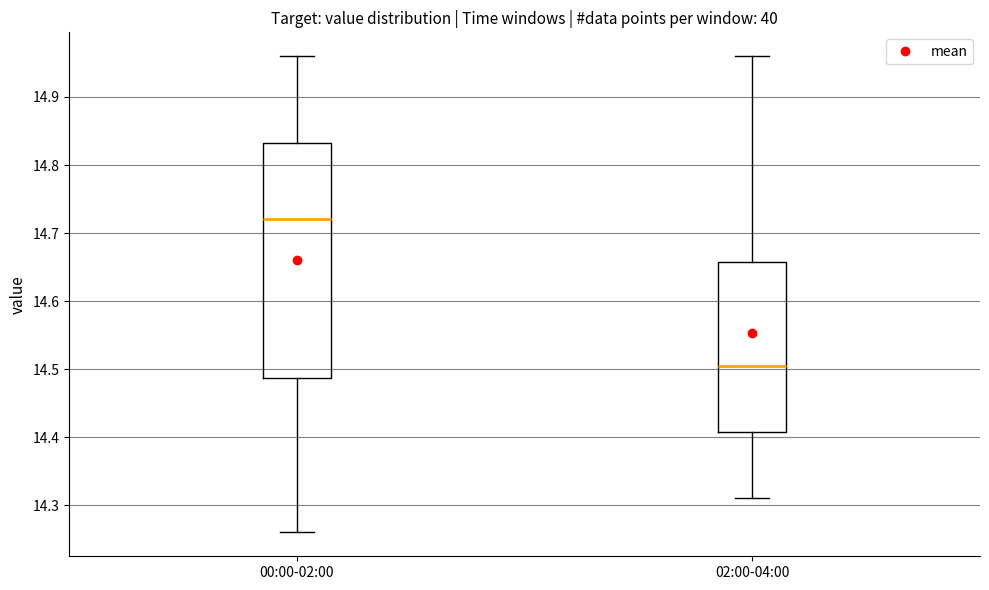

Which box's median line is the highest?

00:00-02:00